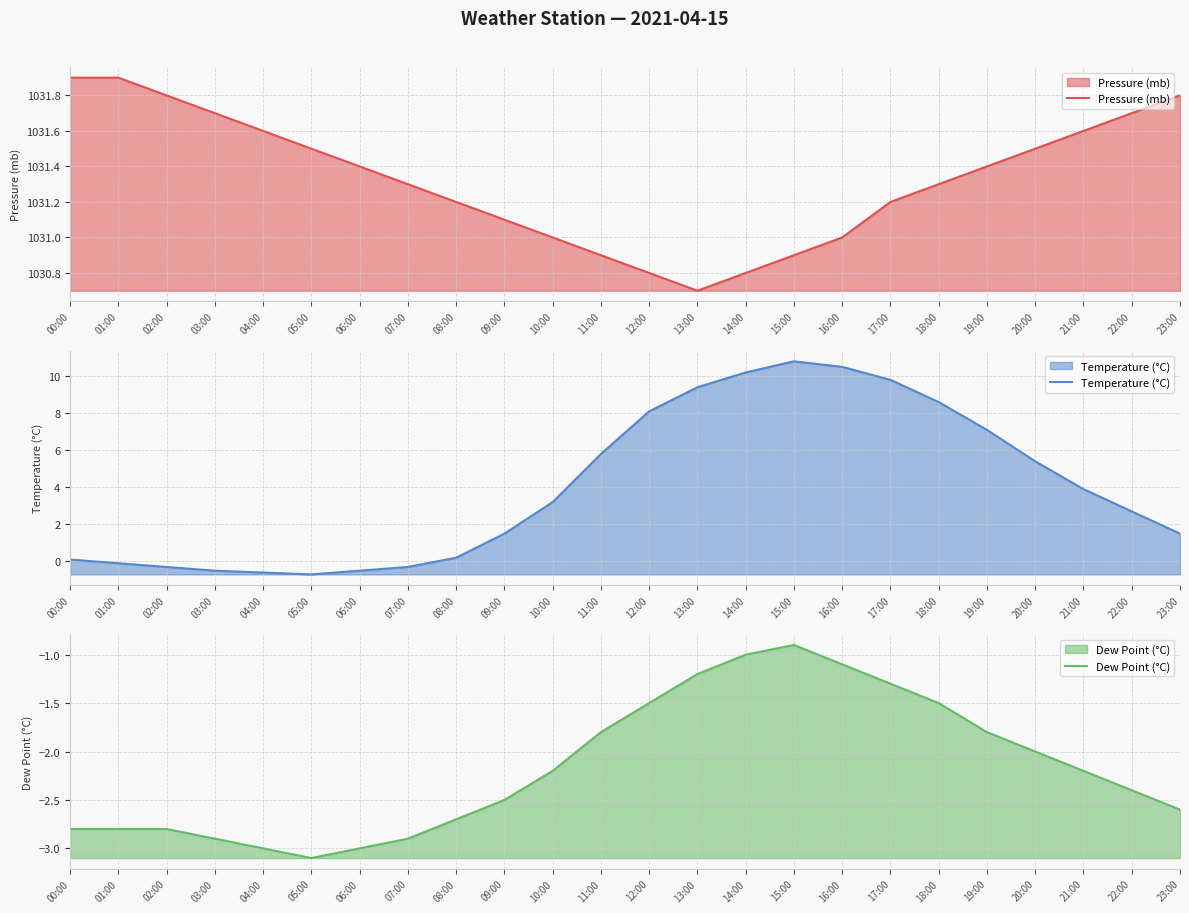

How many interior local valleys does the Dew Point (°C) series have?

1